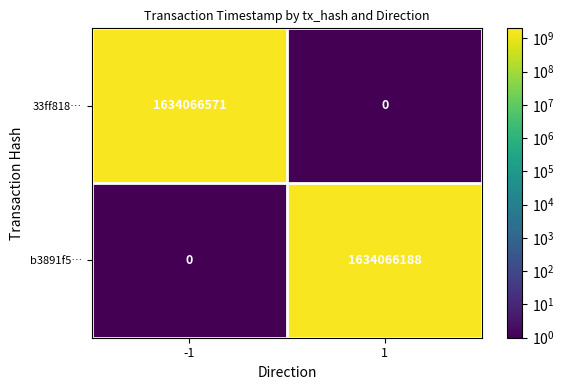

At which category is the sum across all series the highest?

-1